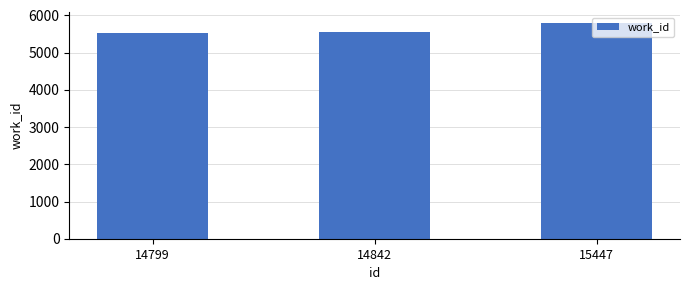

What is the minimum value shown in the chart?

5532